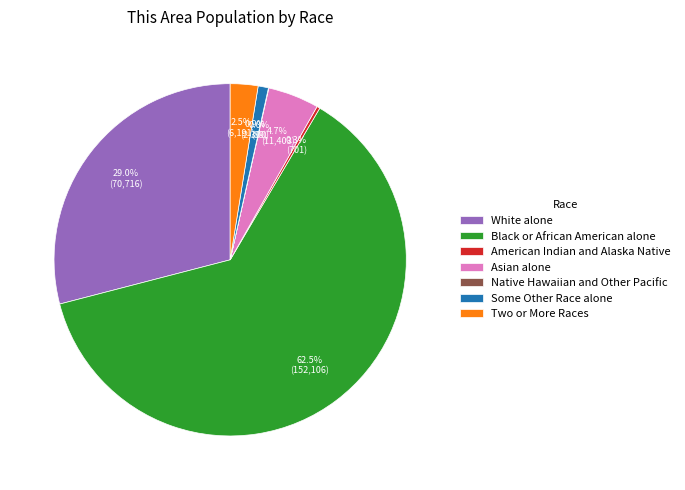

What percentage is the White alone slice, to the nearest percent?

29%